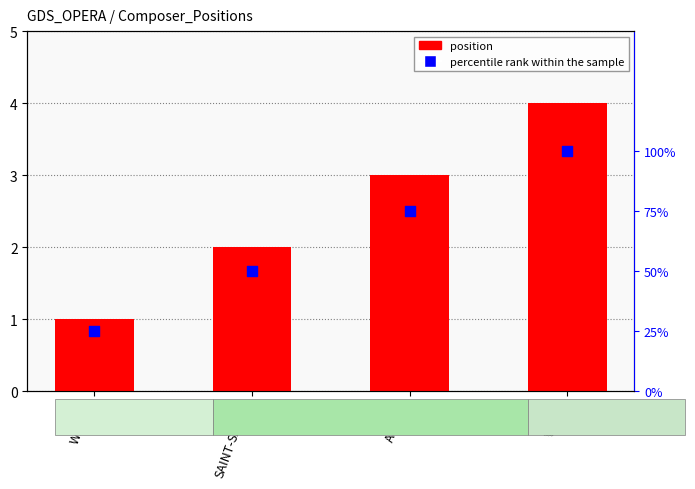

Which series reaches the maximum Y coordinate?

position